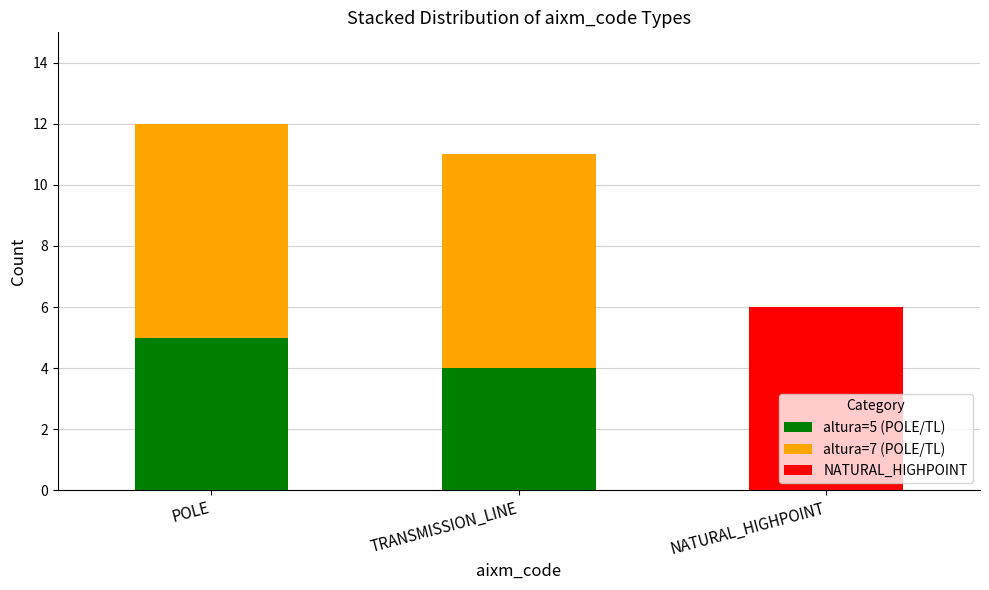

What is the total value across all series at TRANSMISSION_LINE?

11